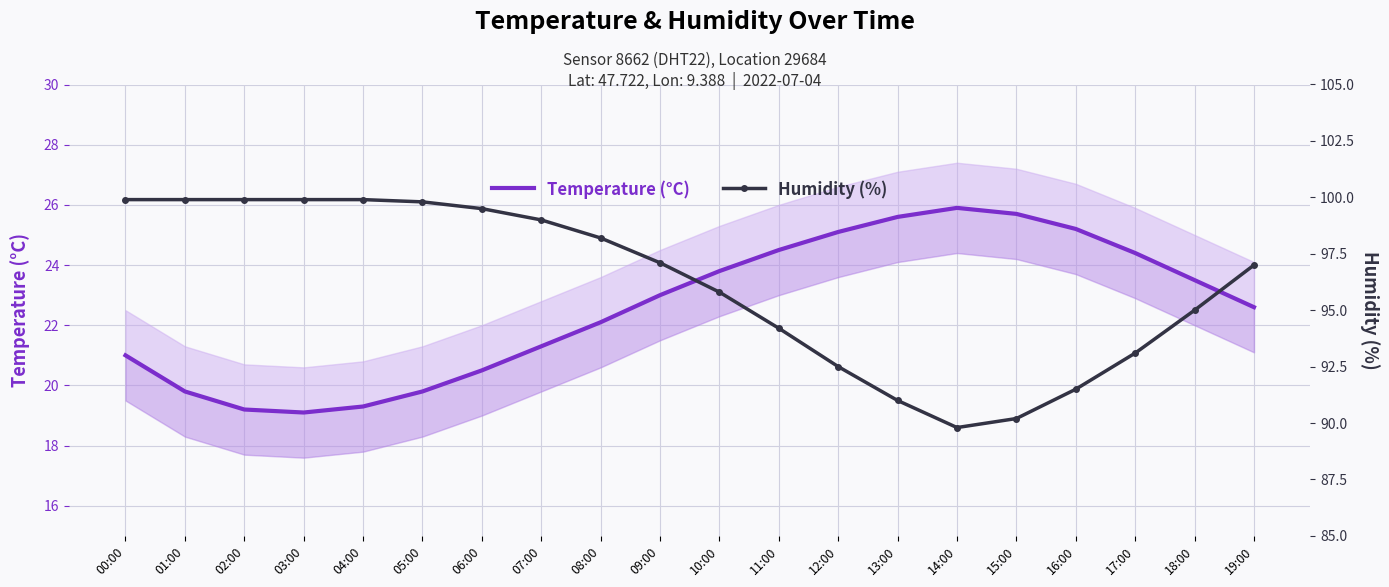

What is the value of the Temperature (°C) point at the 18th from the left?

24.4